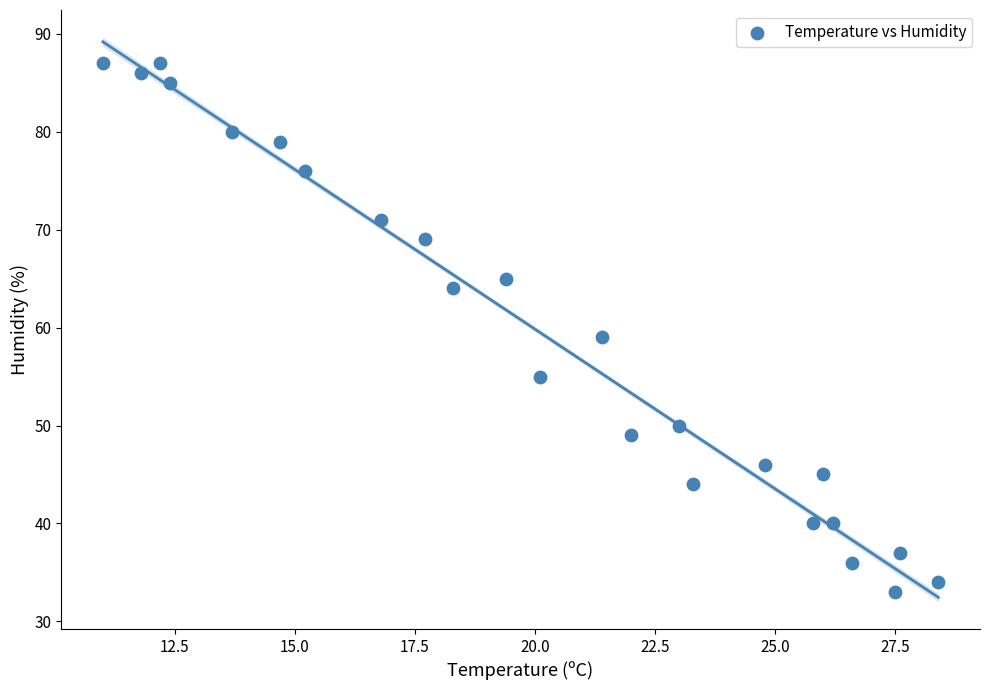

What Y value in the scatter plot is closest to 60?

59